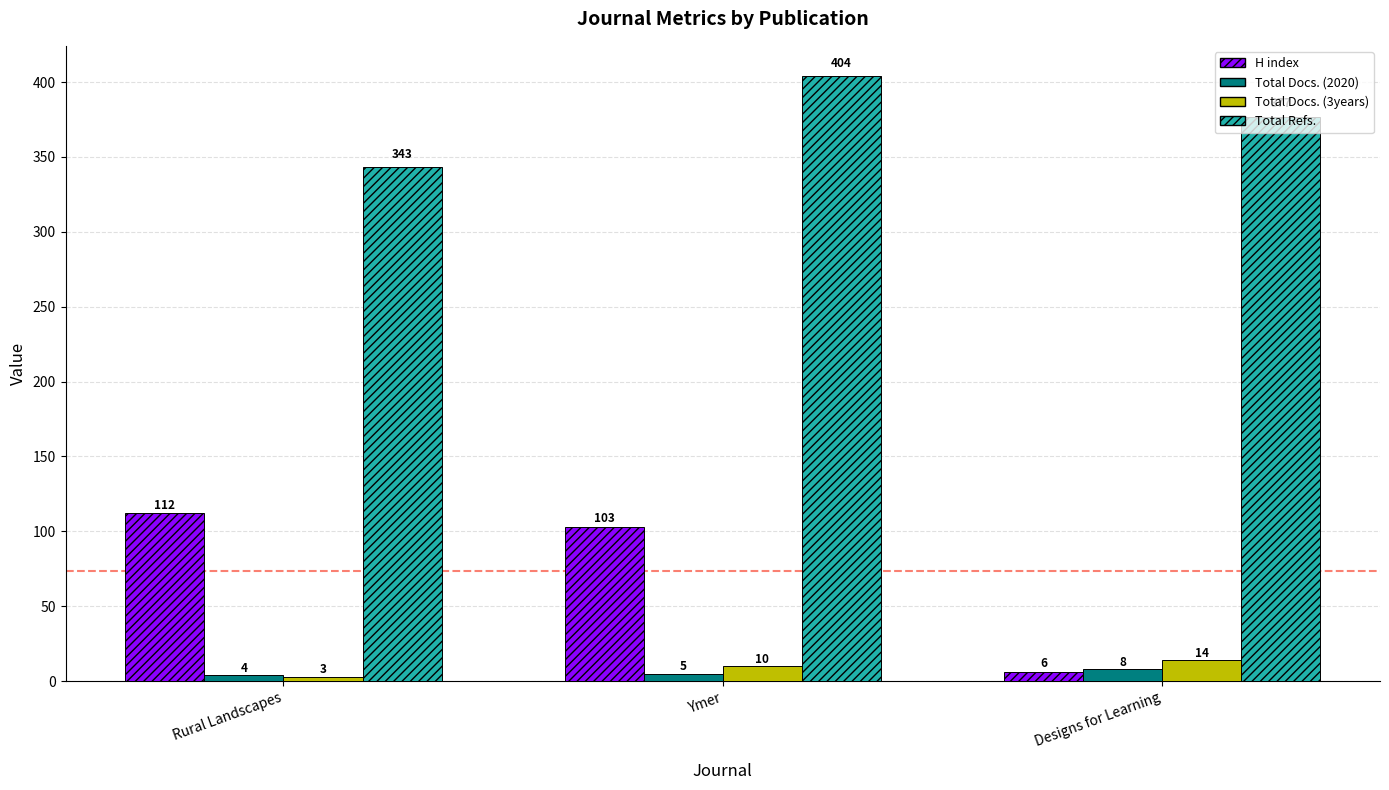

True or false: Total Docs. (3years) has a value of 3 at Rural Landscapes.

True